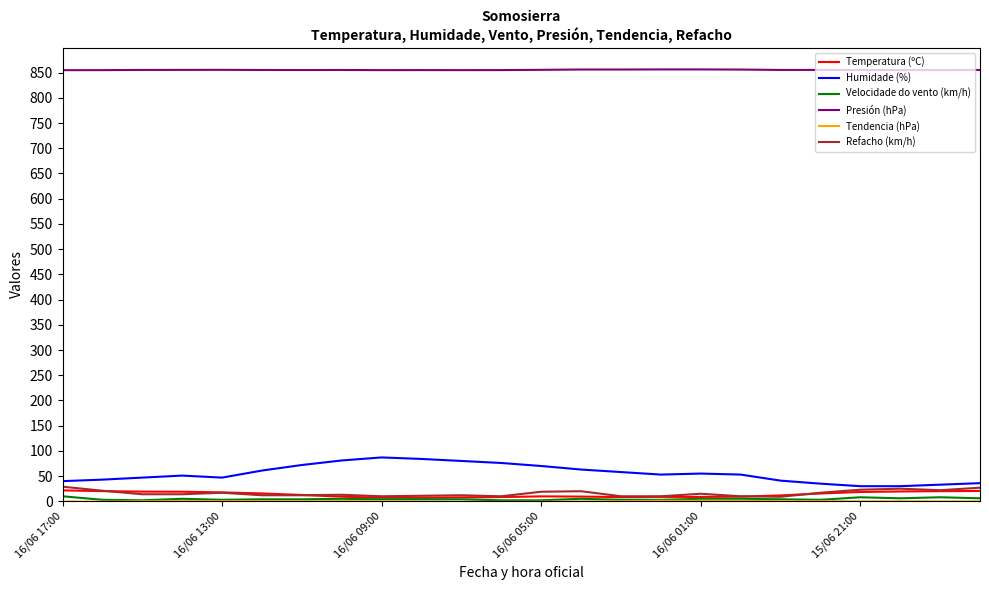

Which series has the largest total across all categories?

Presión (hPa)